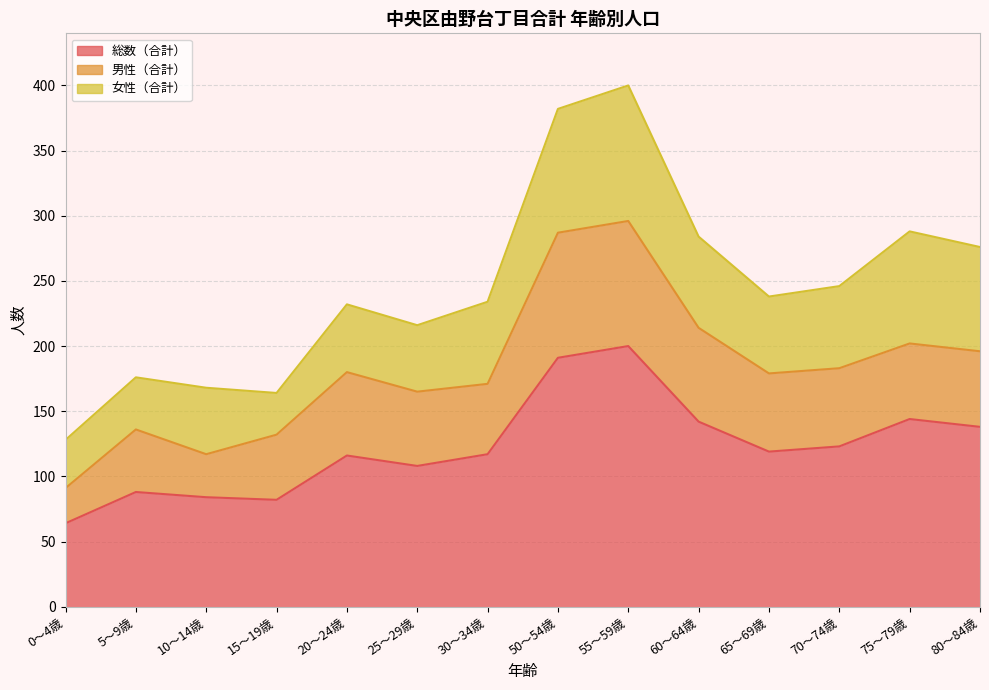

What is the difference between the highest and lowest values at 55～59歳?

104